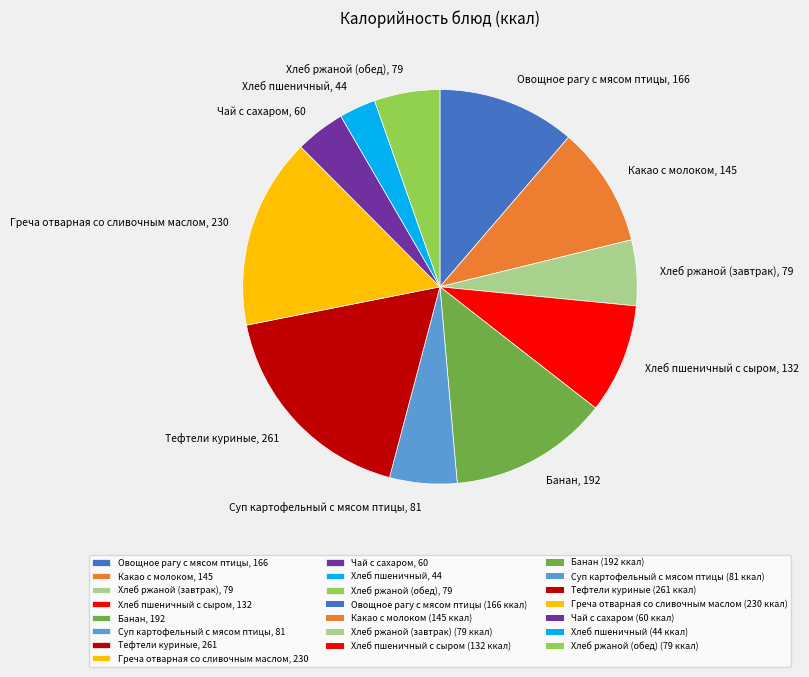

Is there any slice that represents more than half of the pie?

No